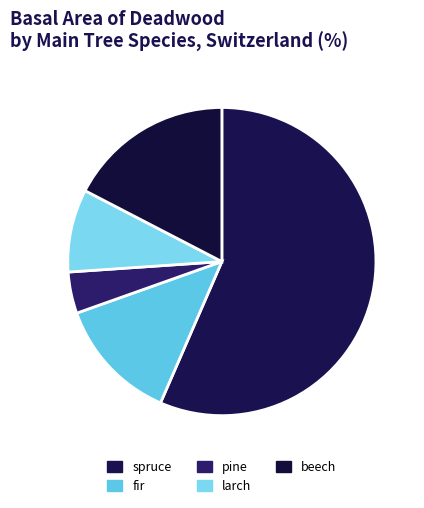

What is the largest slice in the pie chart?

spruce